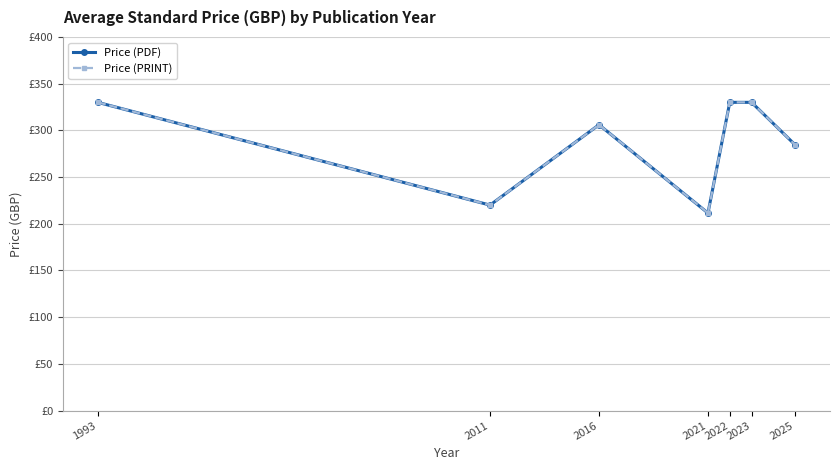

True or false: Price (PDF) and Price (PRINT) intersect in this chart.

False